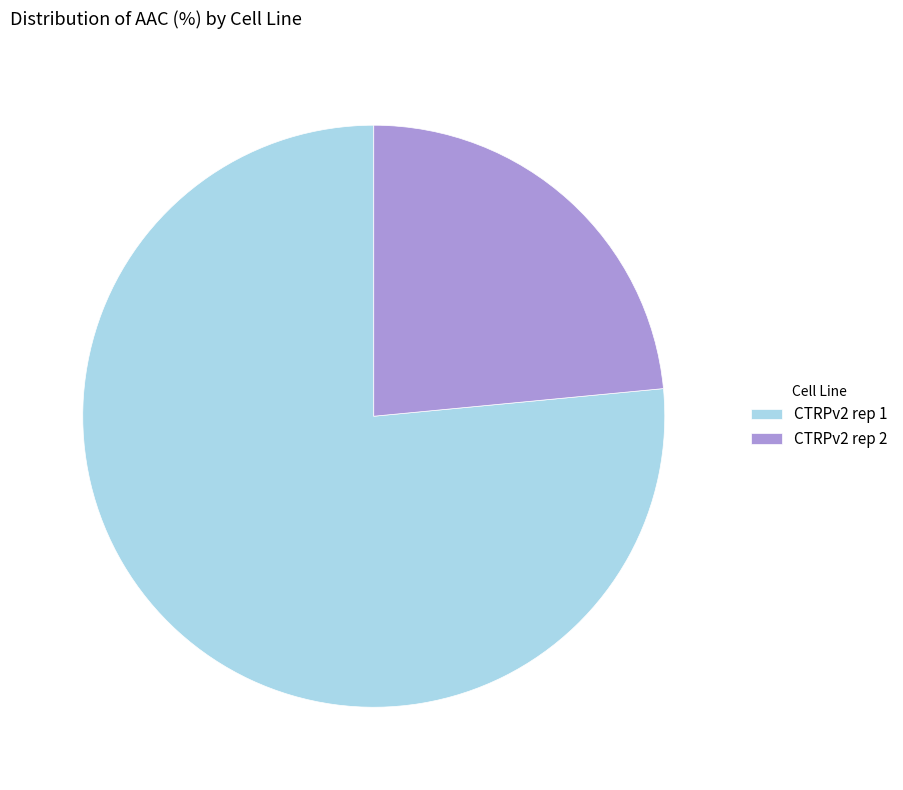

What is the largest slice in the pie chart?

CTRPv2 rep 1